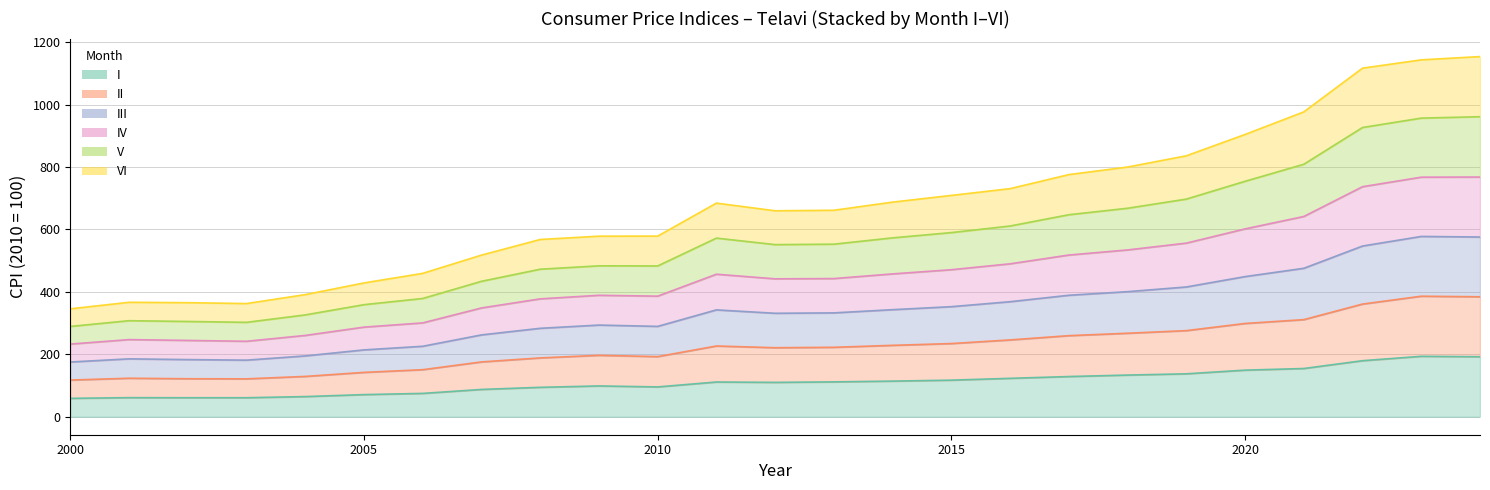

How many lines are shown in the chart?

6